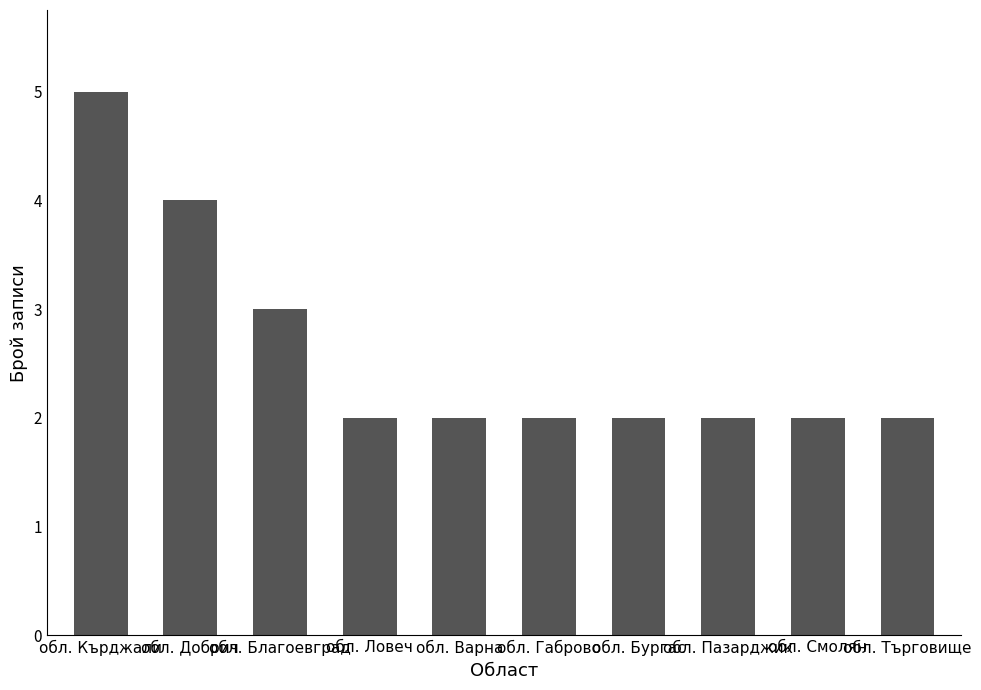

Which label corresponds to the largest value in the chart?

обл. Кърджали